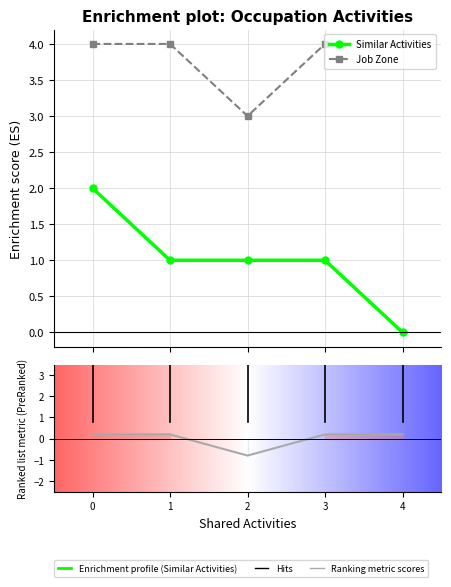

What is the value of the Job Zone point at the 2nd from the left?

4